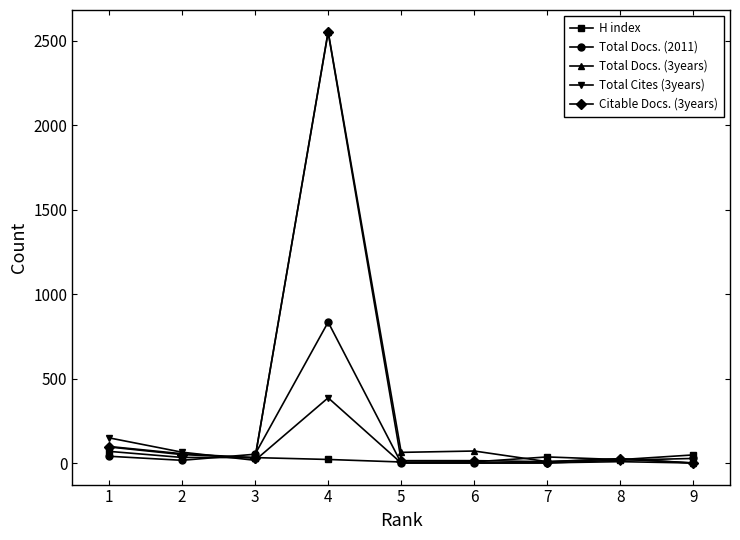

At which category is the sum across all series the highest?

4